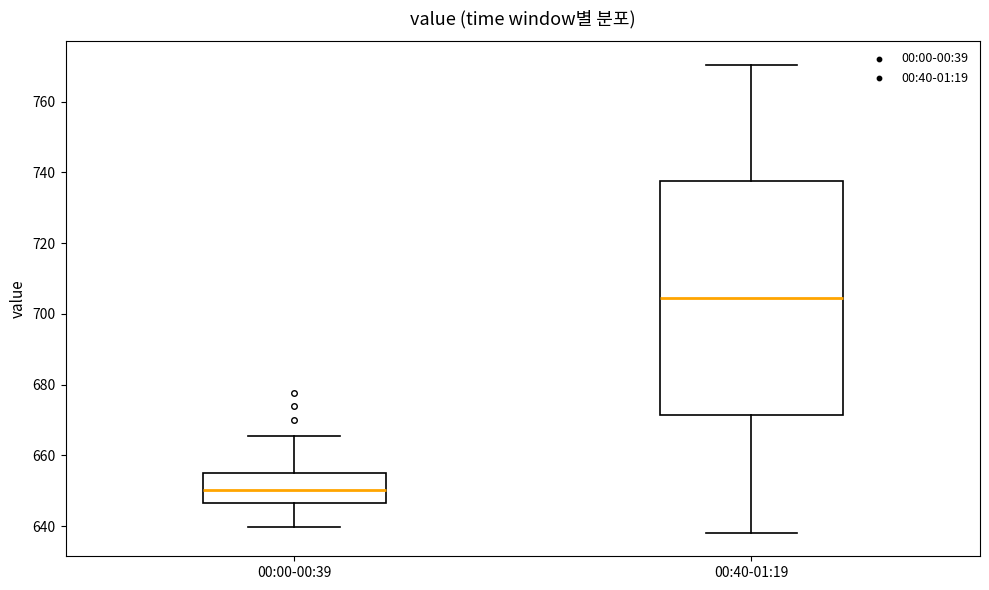

Reading left to right, transcribe this box plot: for each box, give where its median line is, the range the box spans, and where its two whiskers end, as read against the y-axis. The values are not printed on the chart, so give them approximately, as read against the axis.

00:00-00:39: median 650, box 646 to 654, whiskers 640 to 666
00:40-01:19: median 704, box 672 to 738, whiskers 638 to 770